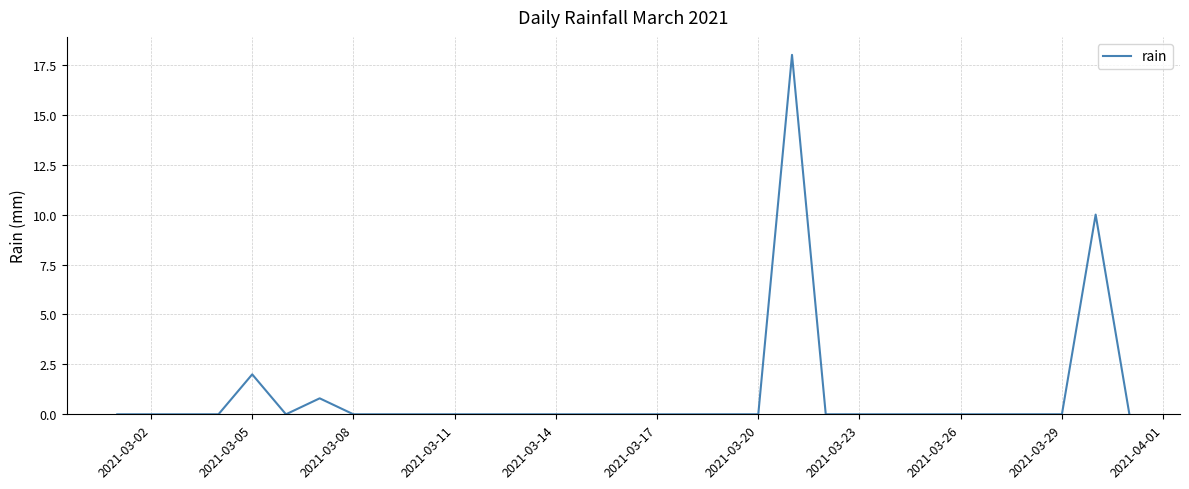

What is the greatest value displayed?

18.0